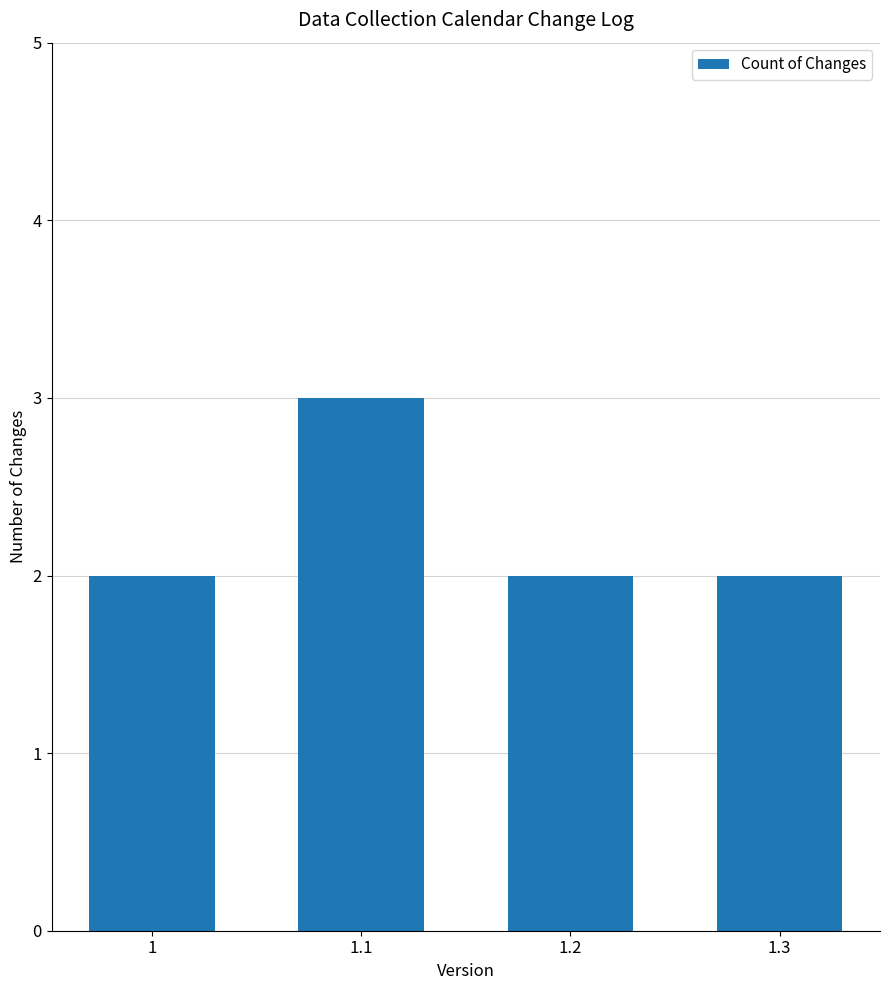

The value at 1.3 is 2. True or false?

True